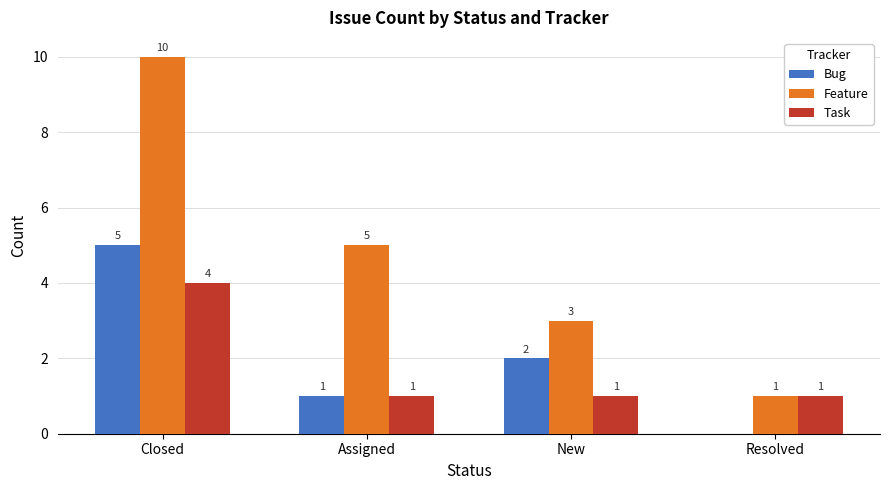

Reading right to left, what are all the values shown in this chart?

Bug: Resolved=0	New=2	Assigned=1	Closed=5
Feature: Resolved=1	New=3	Assigned=5	Closed=10
Task: Resolved=1	New=1	Assigned=1	Closed=4